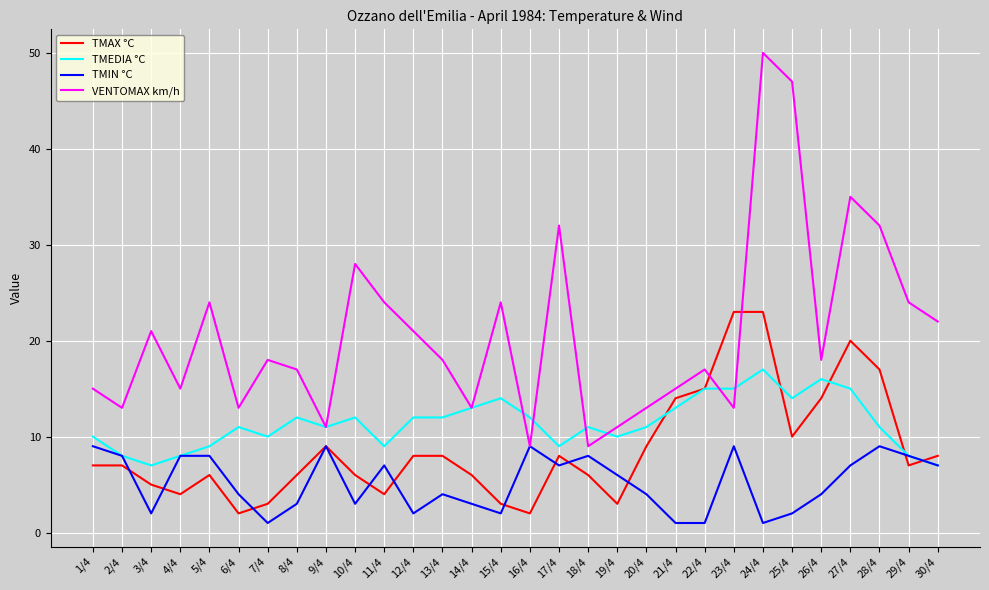

How many interior local peaks does the VENTOMAX km/h series have?

9